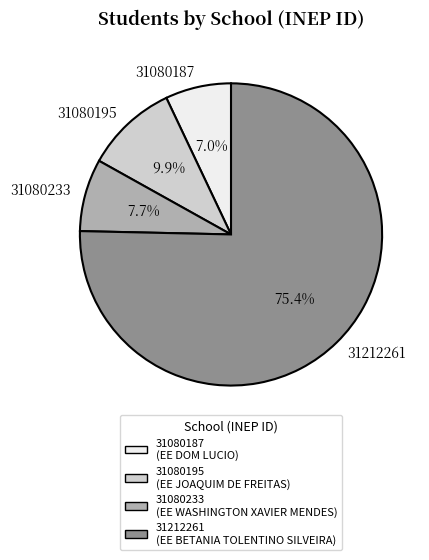

The 31212261 slice represents 66% of the pie. True or false?

False